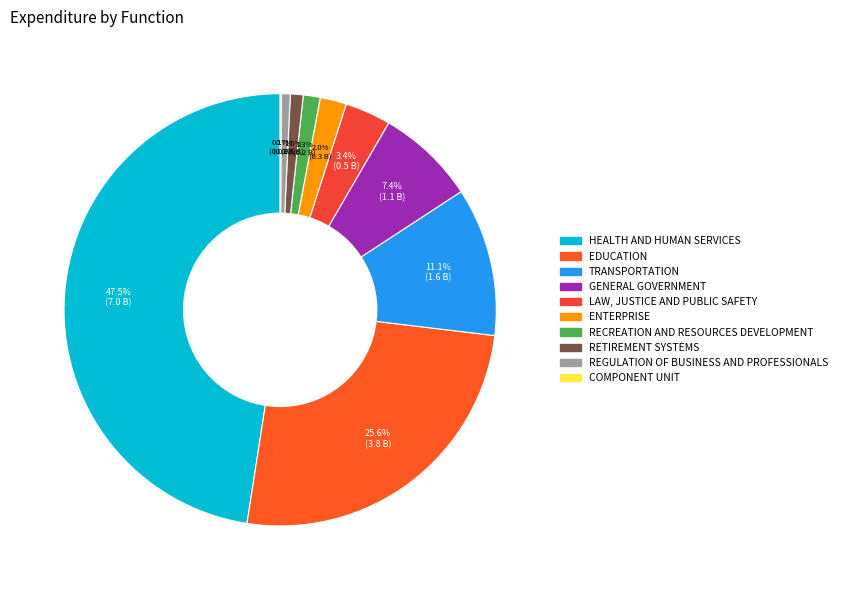

Does TRANSPORTATION represent more than half of the total?

No